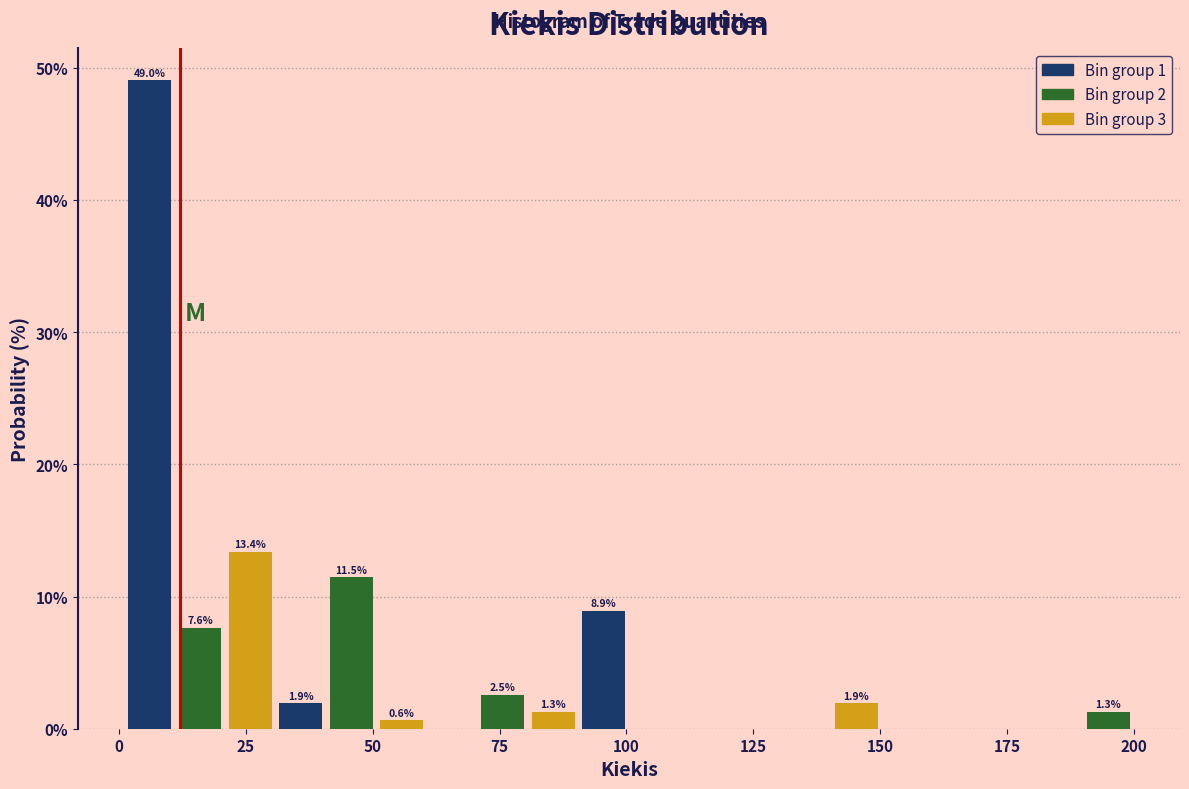

Around what value on the x-axis is the tallest bar? Give the approximate position of its centre, as read against the axis.

5